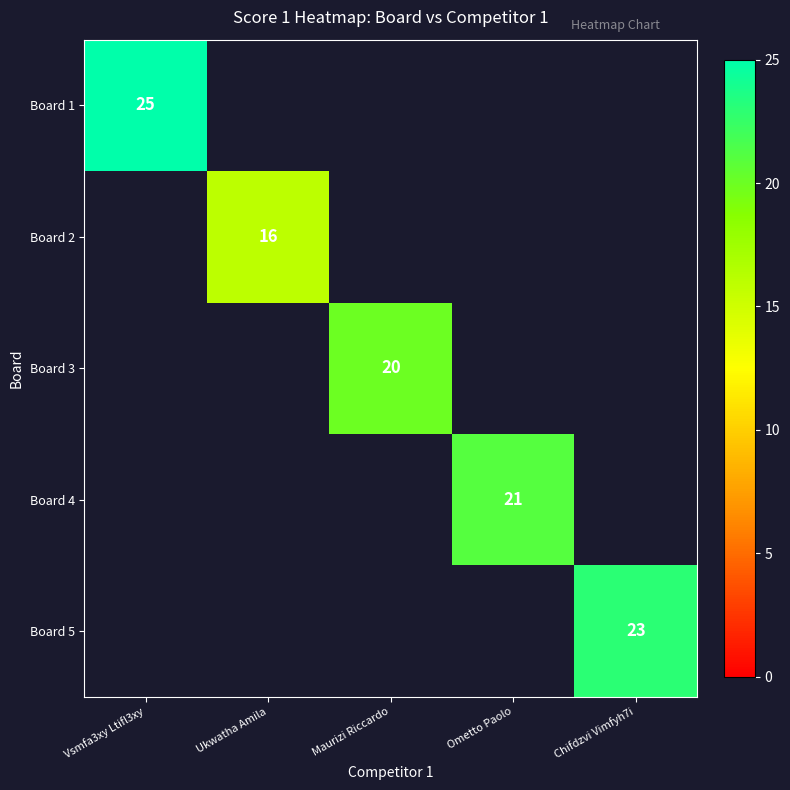

The Board 2 series shows 16 at Ukwatha Amila. True or false?

True